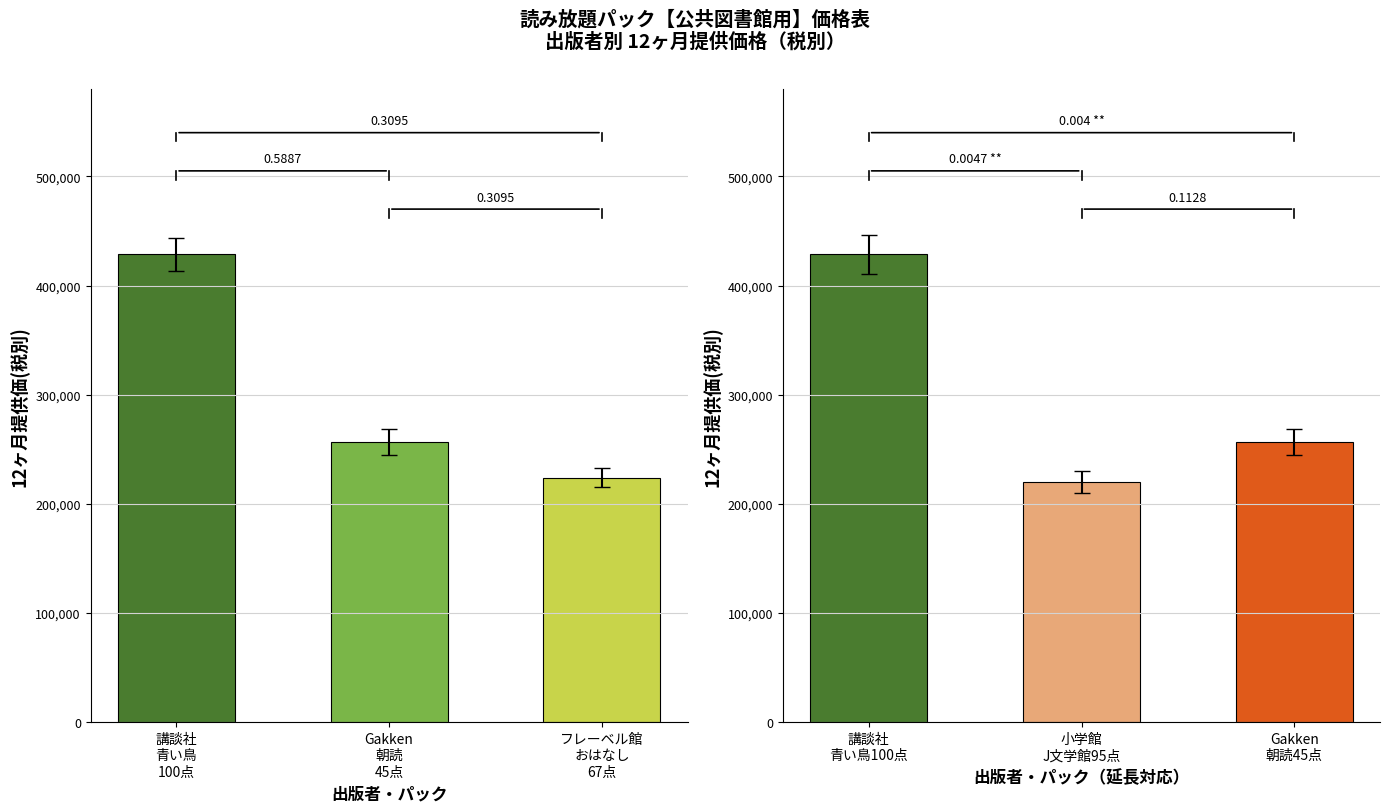

Count the values in the range 220080 to 428512.

3